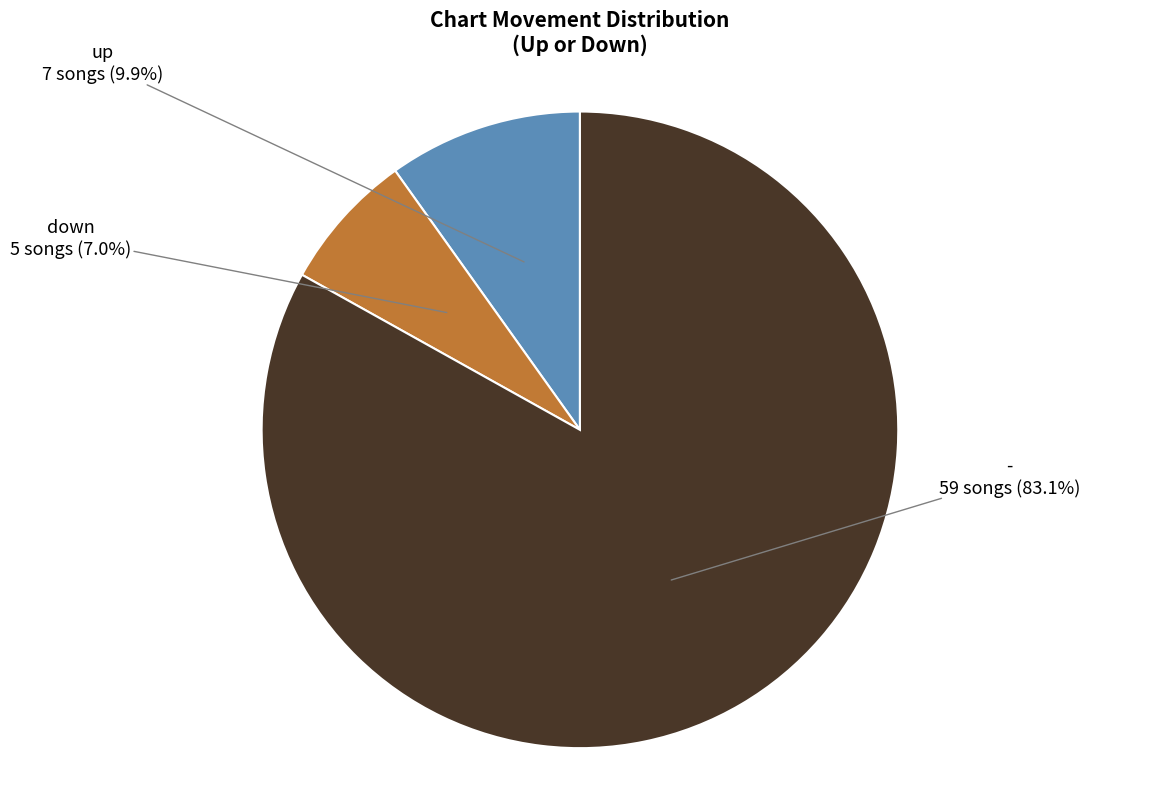

Which category accounts for the majority?

-